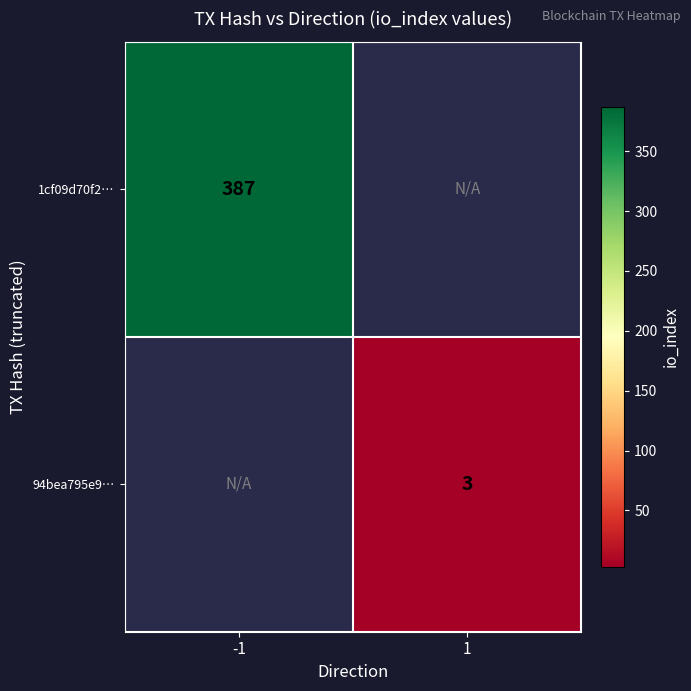

How many data points does each series have?

2